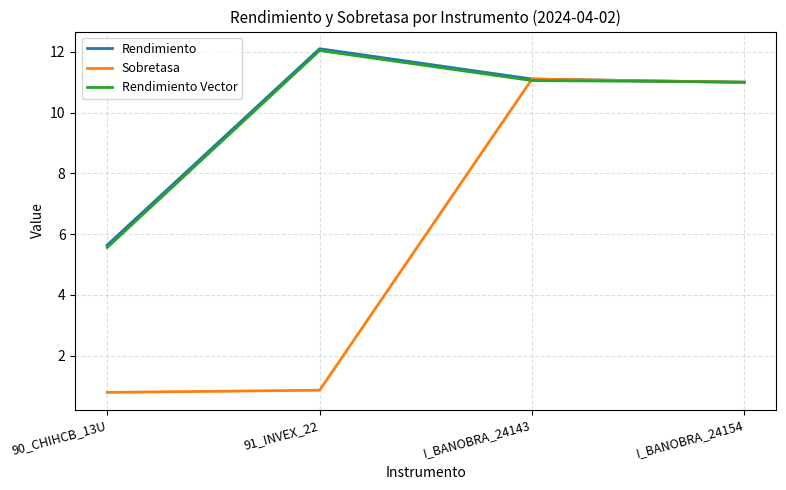

What is the total value across all series at 90_CHIHCB_13U?

12.0